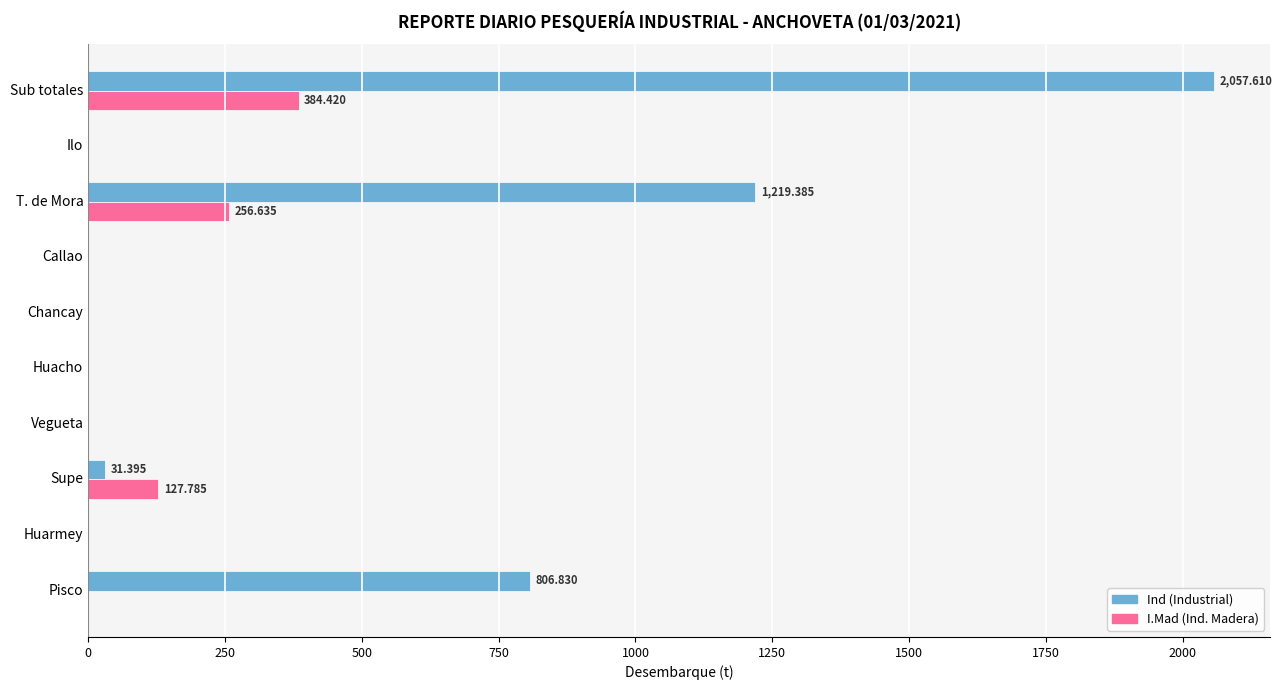

What is the greatest value displayed?

2057.6